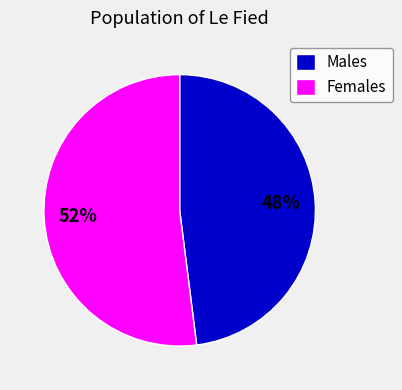

Is there a majority slice in this chart?

Yes